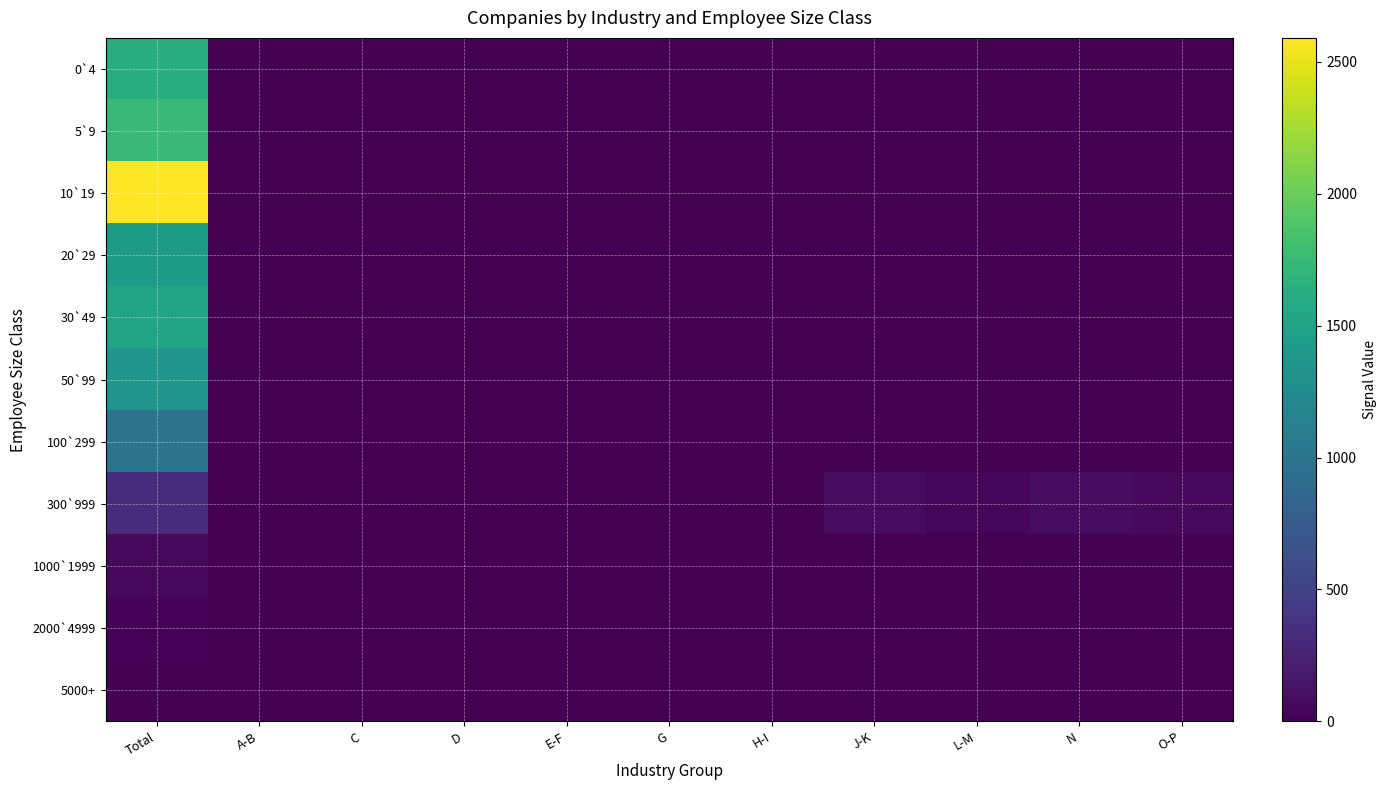

Reading left to right, extract all data points from this chart.

0`4: Total=1614	A-B=8	C=7	D=6	E-F=8	G=5	H-I=6	J-K=2	L-M=0	N=0	O-P=0
5`9: Total=1758	A-B=7	C=7	D=6	E-F=7	G=5	H-I=6	J-K=2	L-M=0	N=0	O-P=0
10`19: Total=2591	A-B=6	C=6	D=6	E-F=8	G=5	H-I=6	J-K=2	L-M=0	N=0	O-P=0
20`29: Total=1410	A-B=8	C=8	D=8	E-F=8	G=5	H-I=6	J-K=2	L-M=0	N=0	O-P=0
30`49: Total=1509	A-B=5	C=5	D=6	E-F=8	G=5	H-I=6	J-K=2	L-M=0	N=0	O-P=0
50`99: Total=1354	A-B=6	C=6	D=6	E-F=8	G=5	H-I=6	J-K=2	L-M=0	N=0	O-P=0
100`299: Total=1000	A-B=2	C=2	D=2	E-F=2	G=2	H-I=2	J-K=2	L-M=0	N=0	O-P=0
300`999: Total=341	A-B=0	C=0	D=0	E-F=0	G=0	H-I=0	J-K=72	L-M=39	N=82	O-P=65
1000`1999: Total=66	A-B=0	C=0	D=0	E-F=0	G=0	H-I=0	J-K=9	L-M=4	N=13	O-P=19
2000`4999: Total=28	A-B=0	C=0	D=0	E-F=0	G=0	H-I=0	J-K=2	L-M=5	N=4	O-P=2
5000+: Total=13	A-B=0	C=0	D=0	E-F=0	G=0	H-I=0	J-K=0	L-M=0	N=0	O-P=0